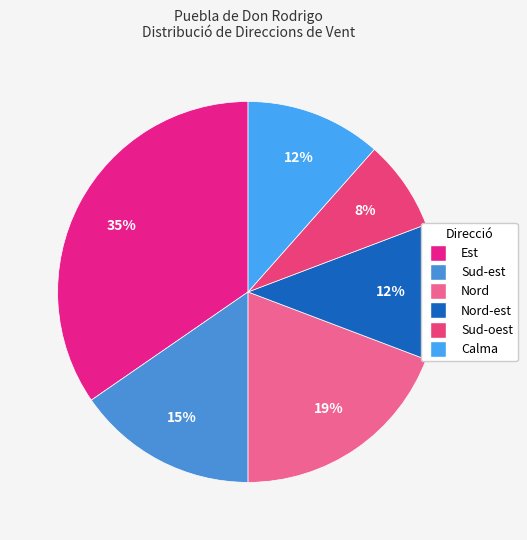

True or false: Est accounts for 28% of the total.

False